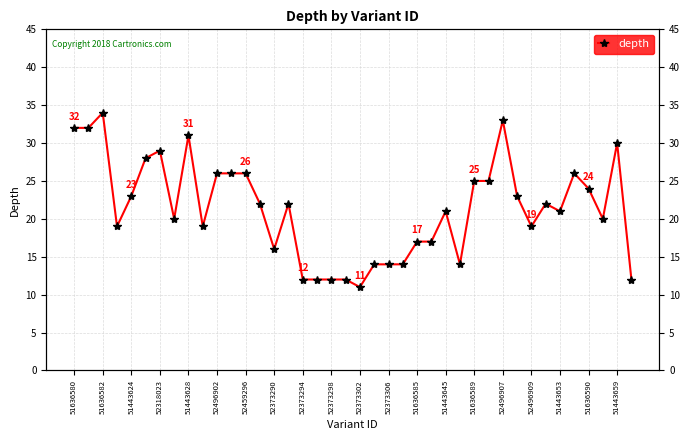

Reading left to right, transcribe all the data shown in this chart.

32	32	34	19	23	28	29	20	31	19	26	26	26	22	16	22	12	12	12	12	11	14	14	14	17	17	21	14	25	25	33	23	19	22	21	26	24	20	30	12